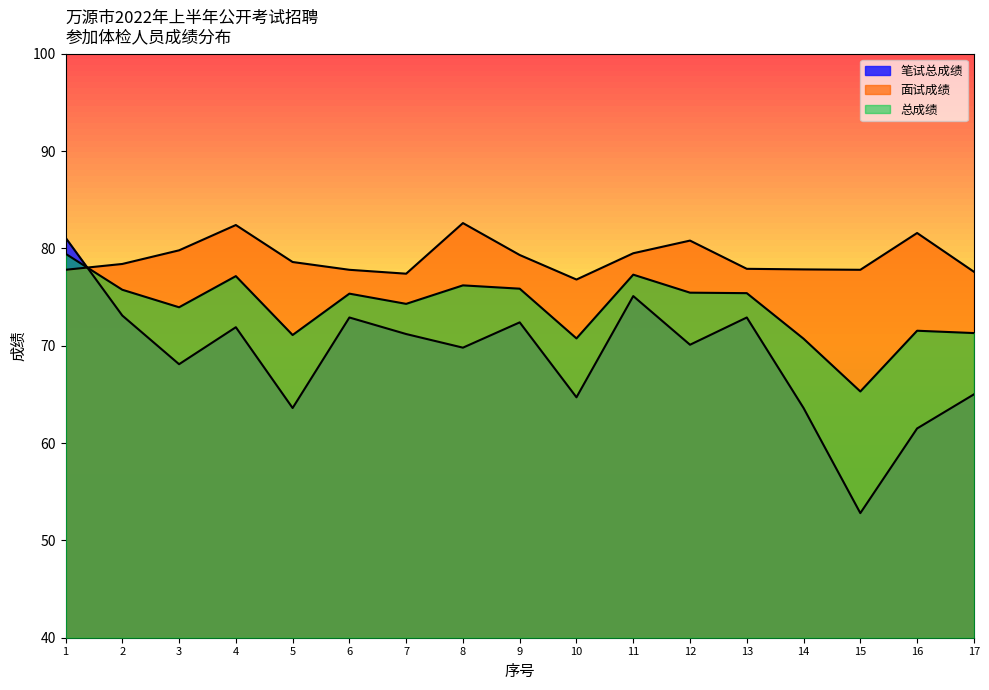

Reading left to right, extract all data points from this chart.

笔试总成绩_line: 81.1	73.1	68.1	71.9	63.6	72.9	71.2	69.8	72.4	64.7	75.1	70.1	72.9	63.6	52.8	61.5	65.0
面试成绩_line: 77.8	78.4	79.8	82.4	78.6	77.8	77.4	82.6	79.3	76.8	79.5	80.8	77.9	77.8	77.8	81.6	77.6
总成绩_line: 79.5	75.8	74.0	77.2	71.1	75.3	74.3	76.2	75.9	70.8	77.3	75.5	75.4	70.7	65.3	71.5	71.3